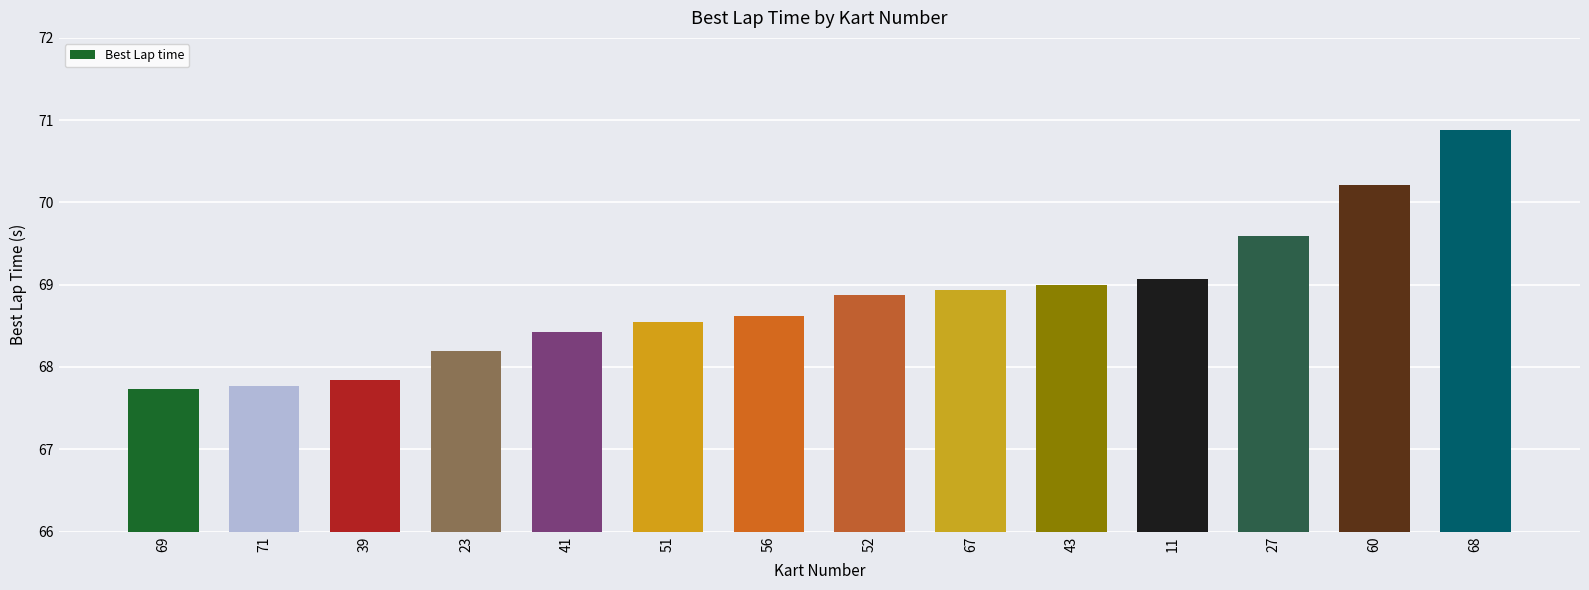

Where is the data nearest to the value 69?

43